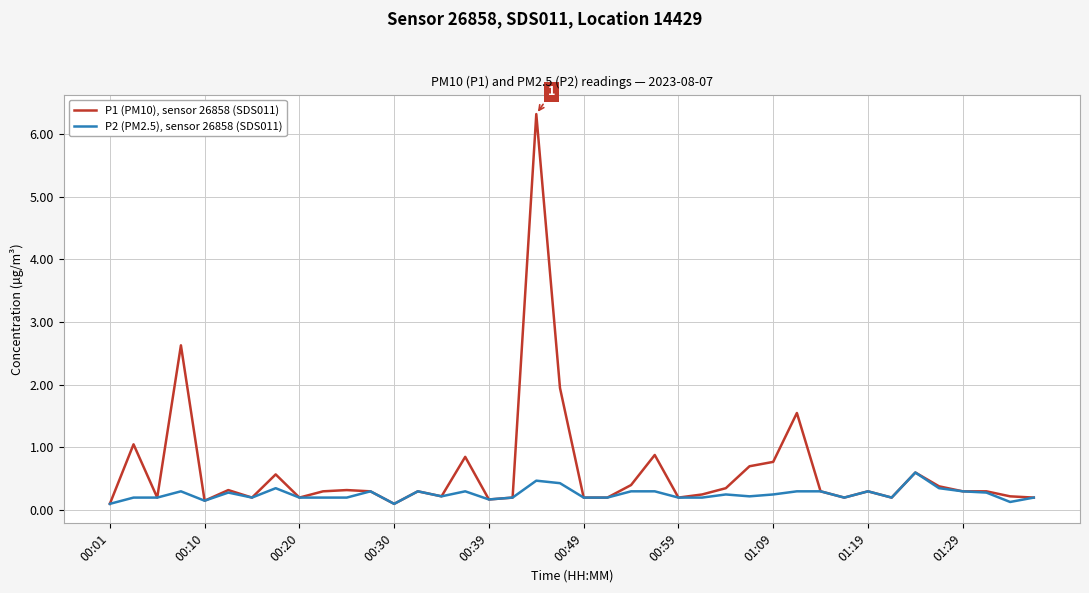

What is the sum of all P2 (PM2.5), sensor 26858 (SDS011) values?

10.2